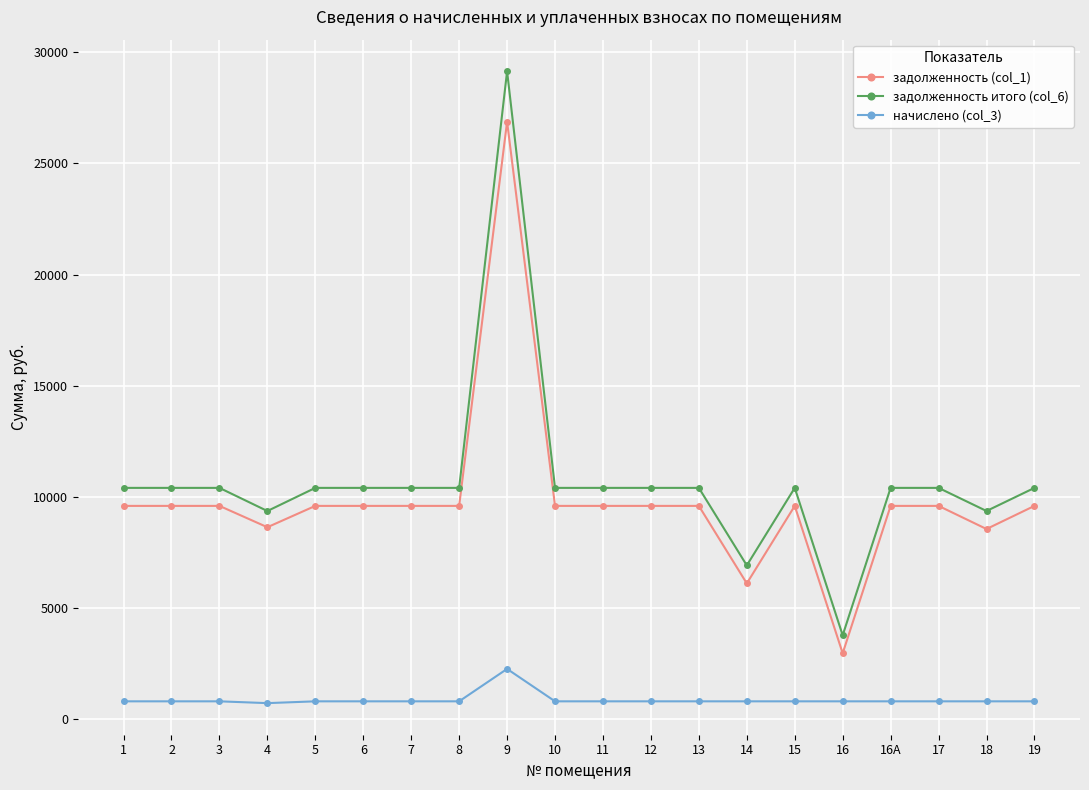

True or false: задолженность (col_1) has a value of 9600.0 at 13.

True